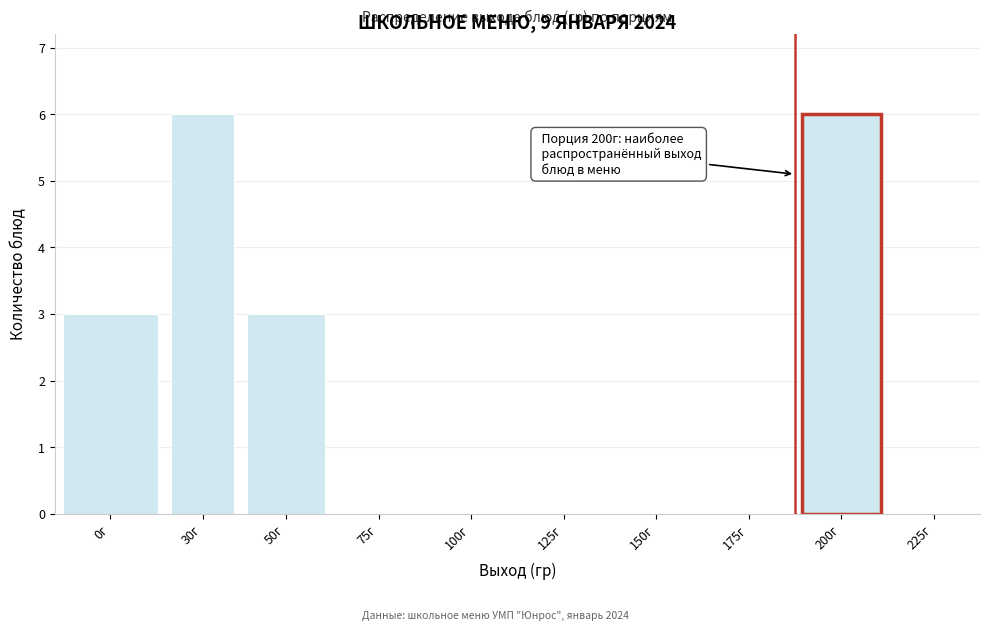

Reading right to left, what are all the values shown in this chart?

225г=0	200г=6	175г=0	150г=0	125г=0	100г=0	75г=0	50г=3	30г=6	0г=3